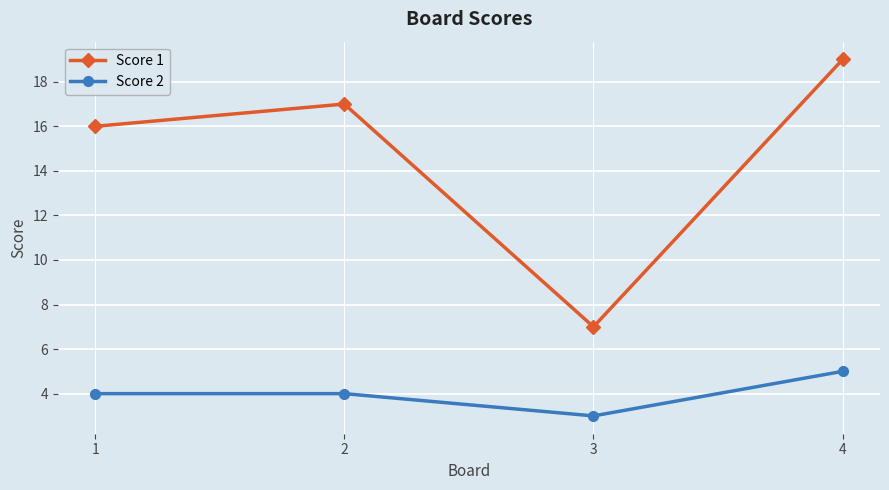

At which category does Score 2 reach its first local valley?

3